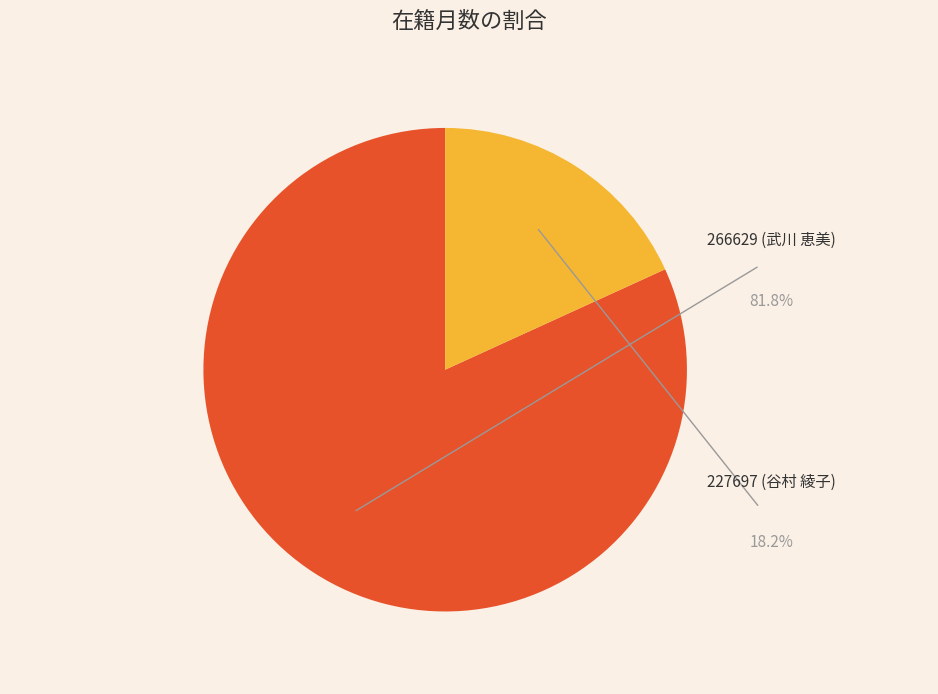

How many segments does this pie chart have?

2